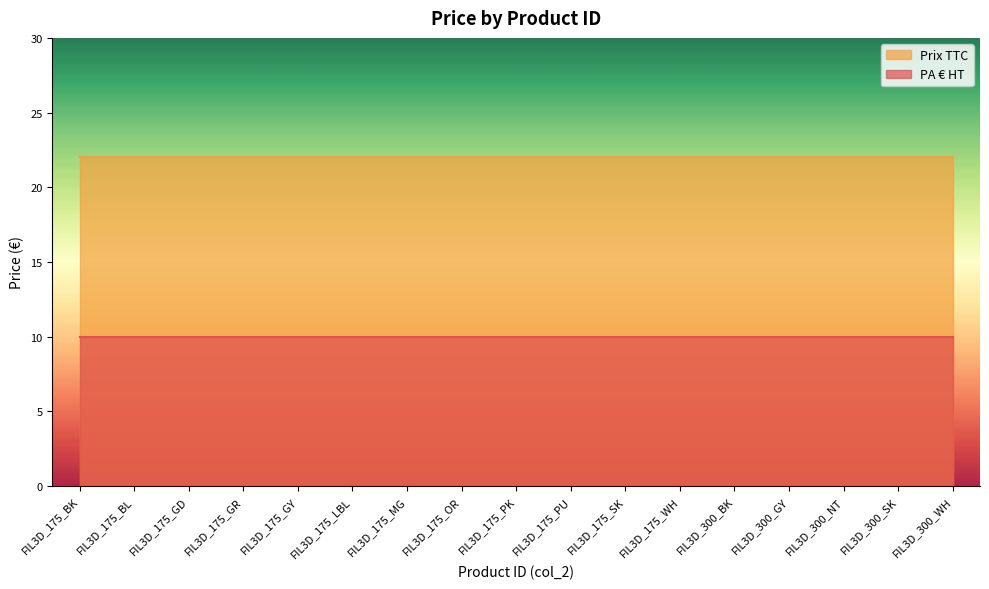

True or false: Prix TTC and PA € HT cross at least once.

False